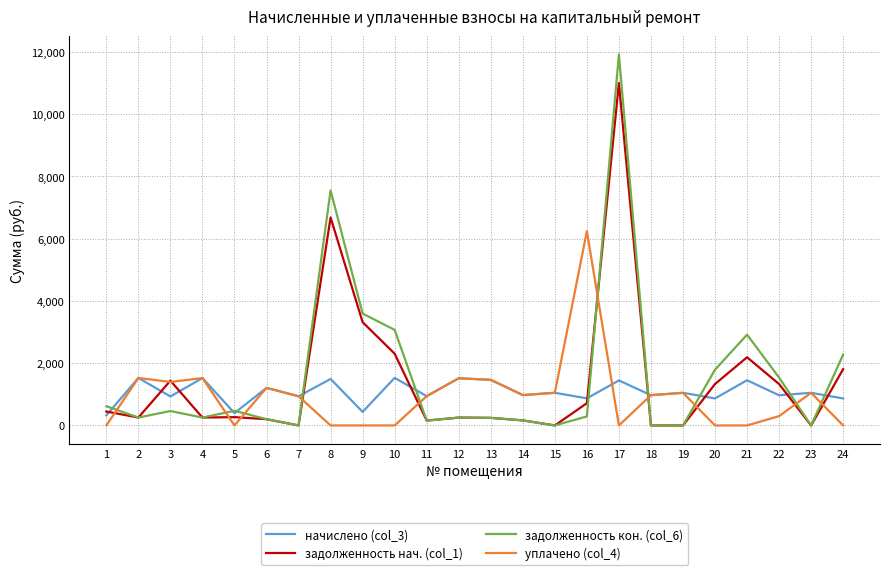

List the series in order of their peak value, lowest first.

начислено (col_3), уплачено (col_4), задолженность нач. (col_1), задолженность кон. (col_6)